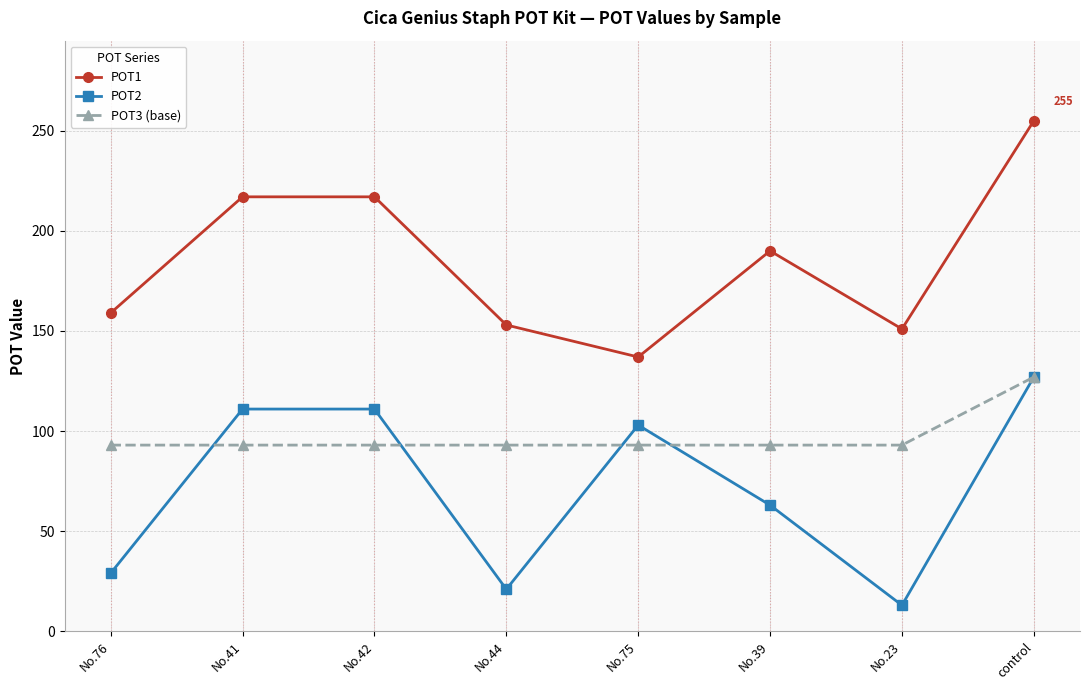

At which label does POT2 first exceed 103?

No.41